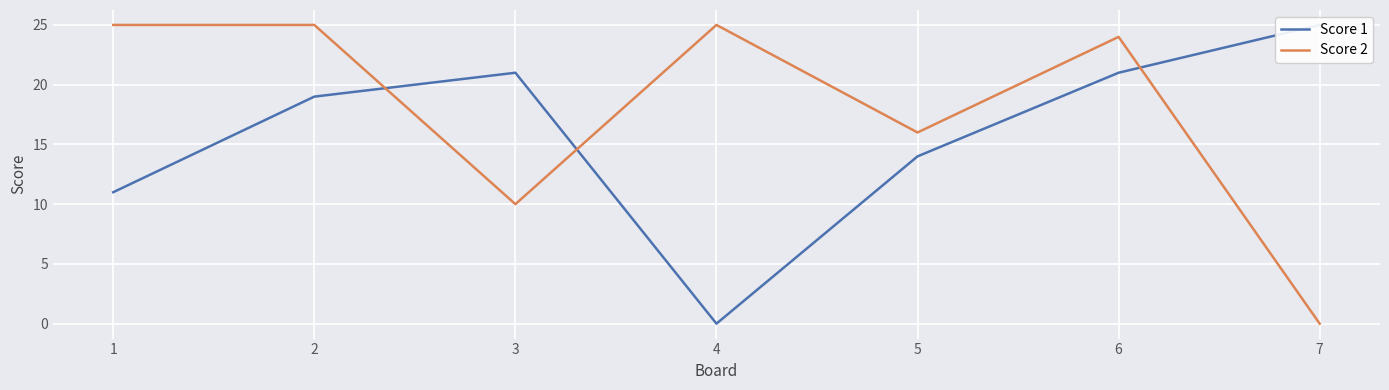

Rank the series at 2 from lowest to highest value.

Score 1, Score 2